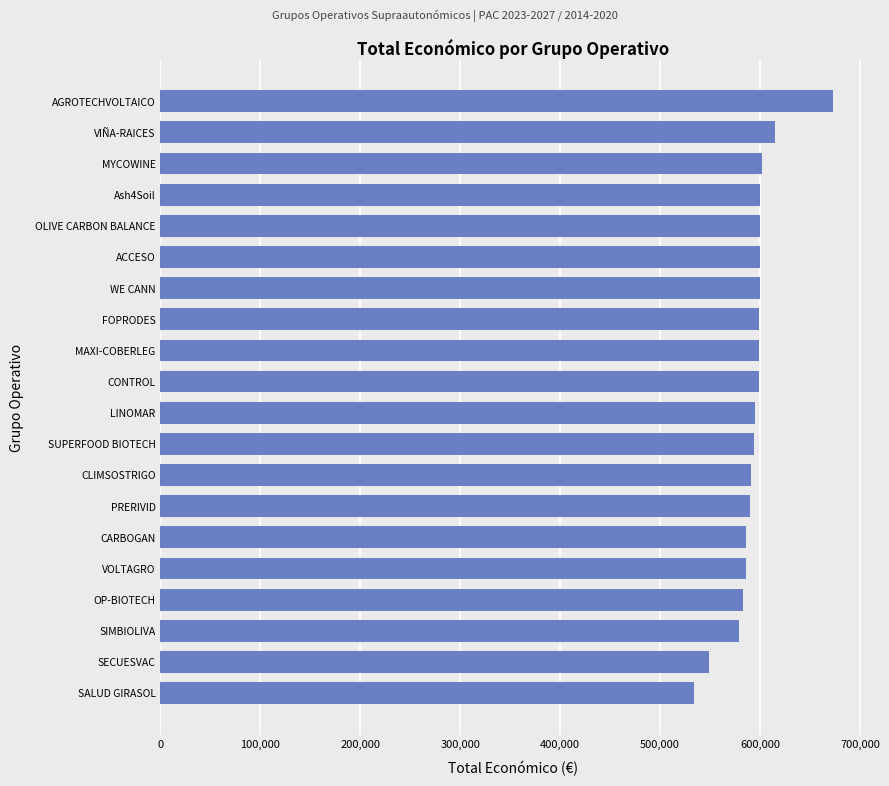

What is the minimum value shown in the chart?

533449.7